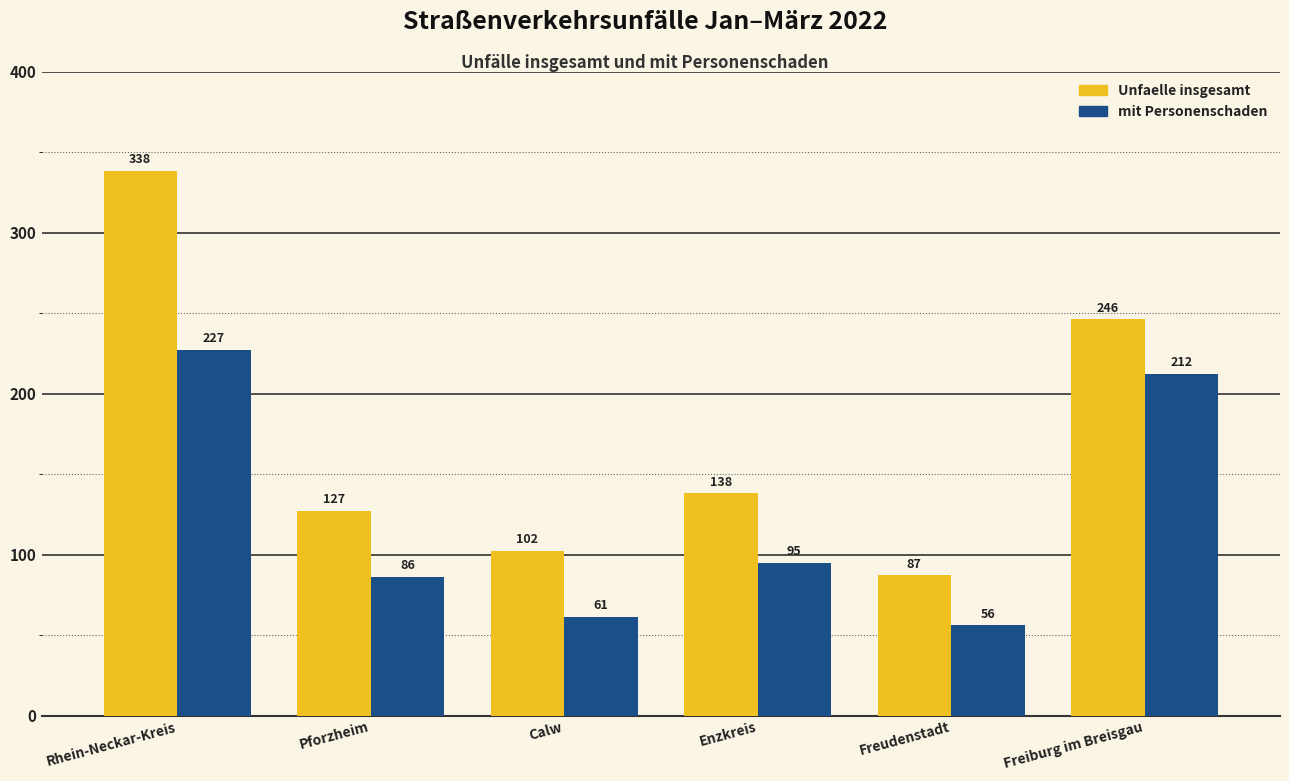

Does the chart contain stacked bars?

No